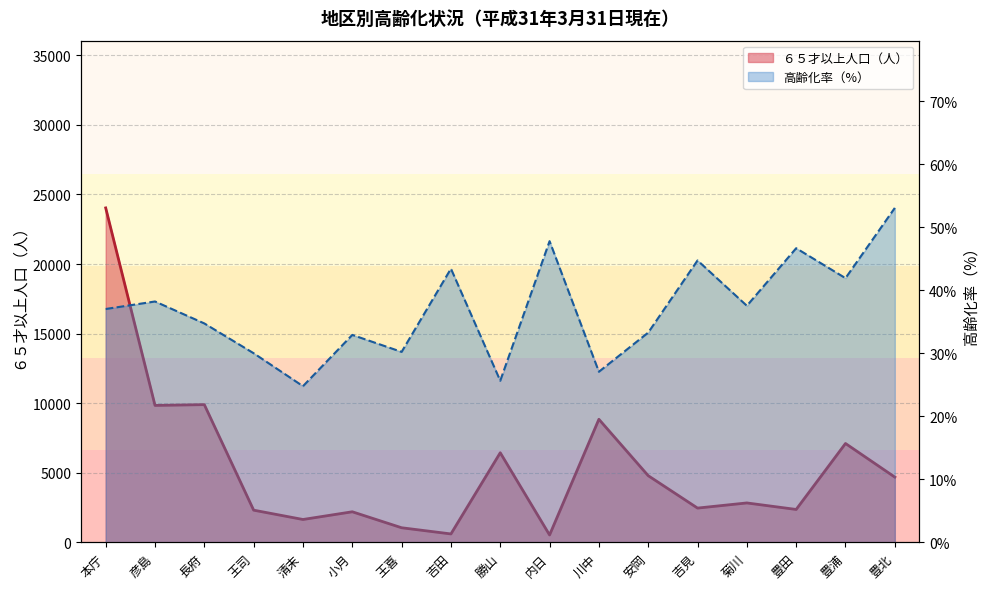

Reading left to right, extract all data points from this chart.

６５才以上人口（人）: 24034.0	9843.0	9899.0	2317.0	1647.0	2201.0	1053.0	609.0	6442.0	534.0	8847.0	4794.0	2466.0	2836.0	2368.0	7108.0	4692.0
高齢化率: 37.0	38.2	34.8	30.0	24.8	32.9	30.2	43.4	25.7	47.8	27.1	33.3	44.7	37.6	46.7	41.9	53.1